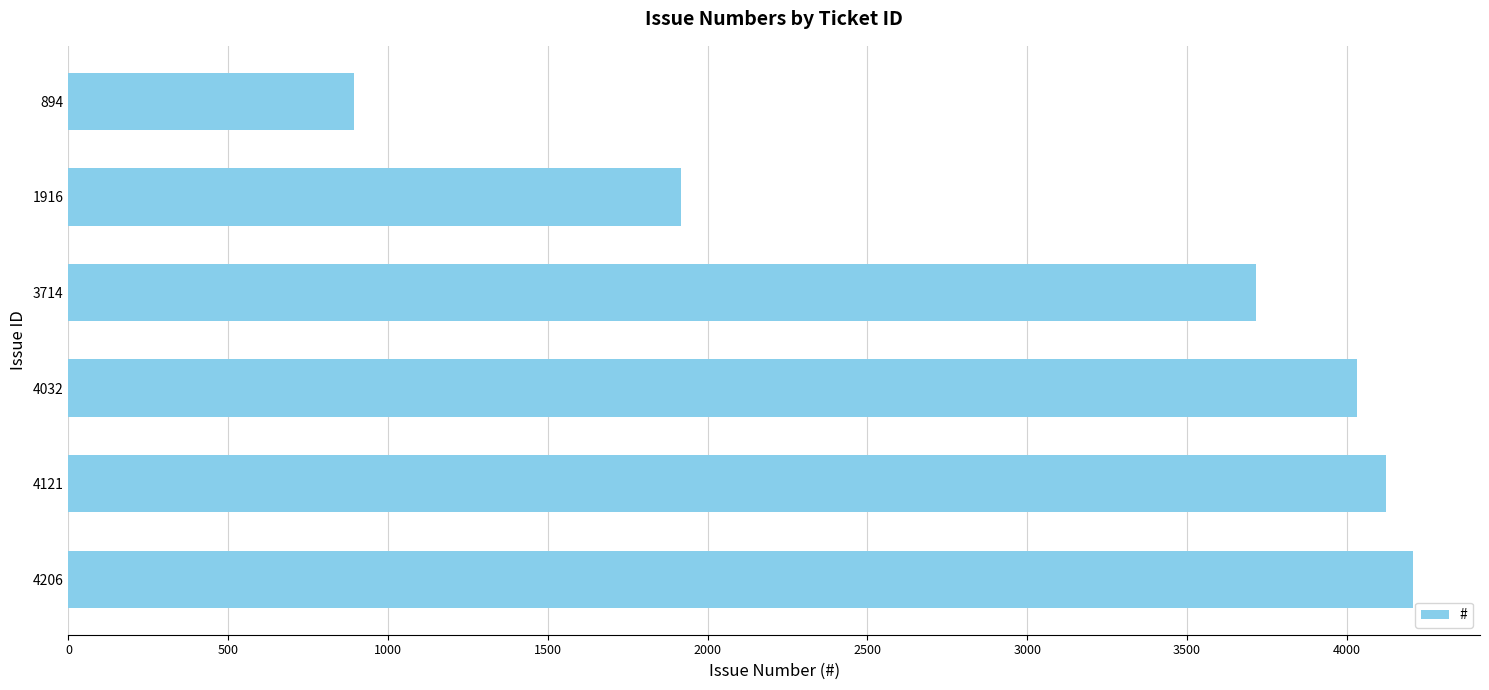

How many distinct data groups are displayed?

1